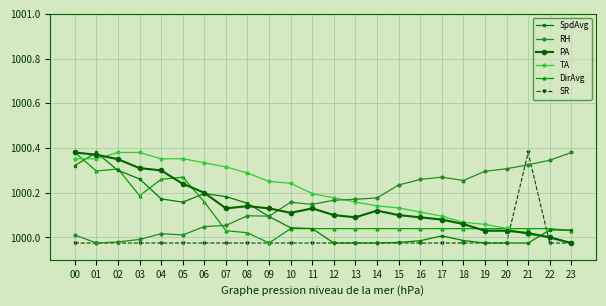

Does the chart display data point markers on the line(s)?

Yes